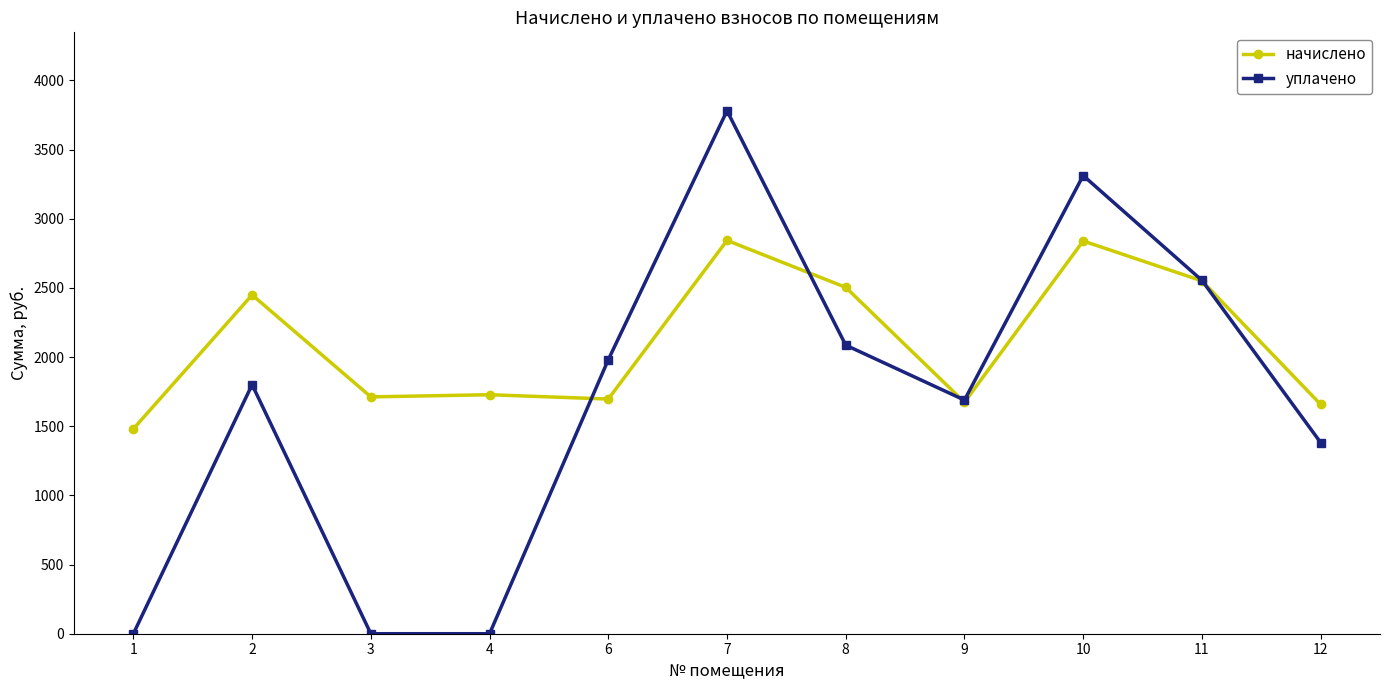

At 3, list the series in order from largest to smallest.

начислено, уплачено